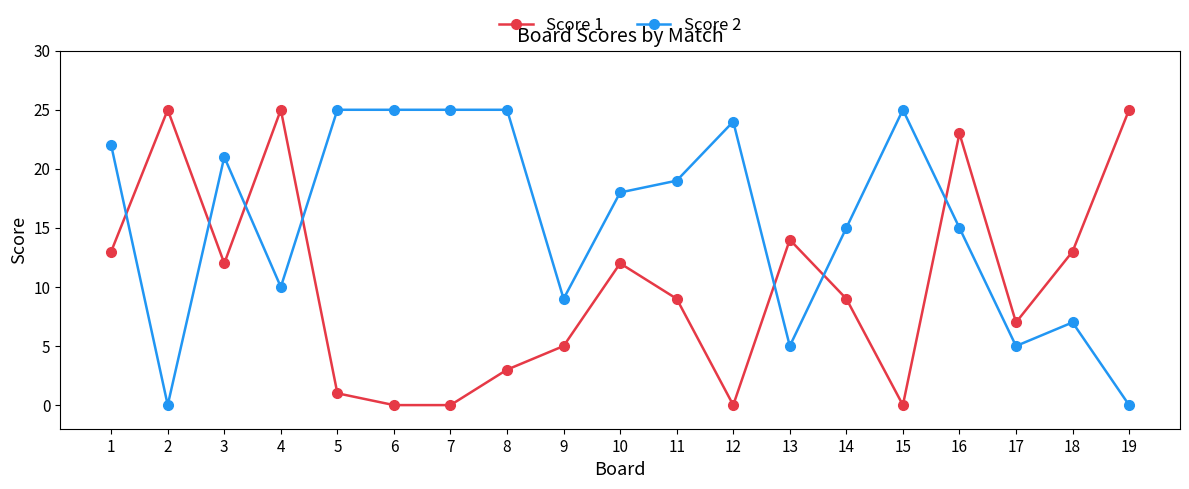

True or false: Score 1 has more than 2 interior local peaks.

True